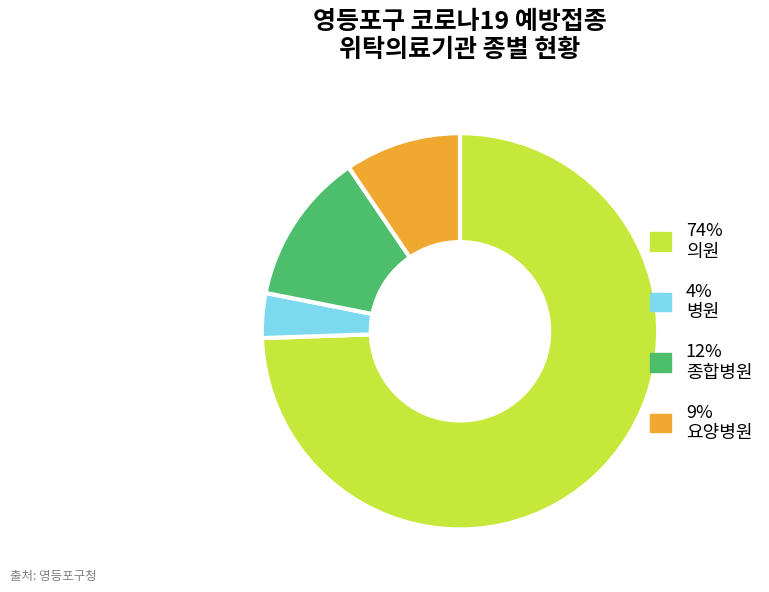

How many segments does this pie chart have?

4